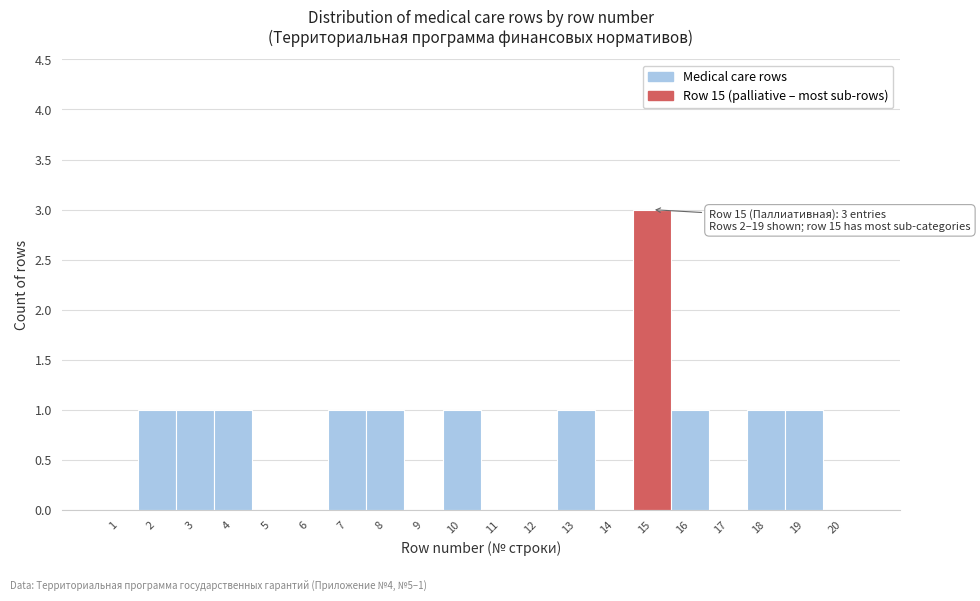

Which range on the x-axis has the tallest bar?

14.5 to 15.5